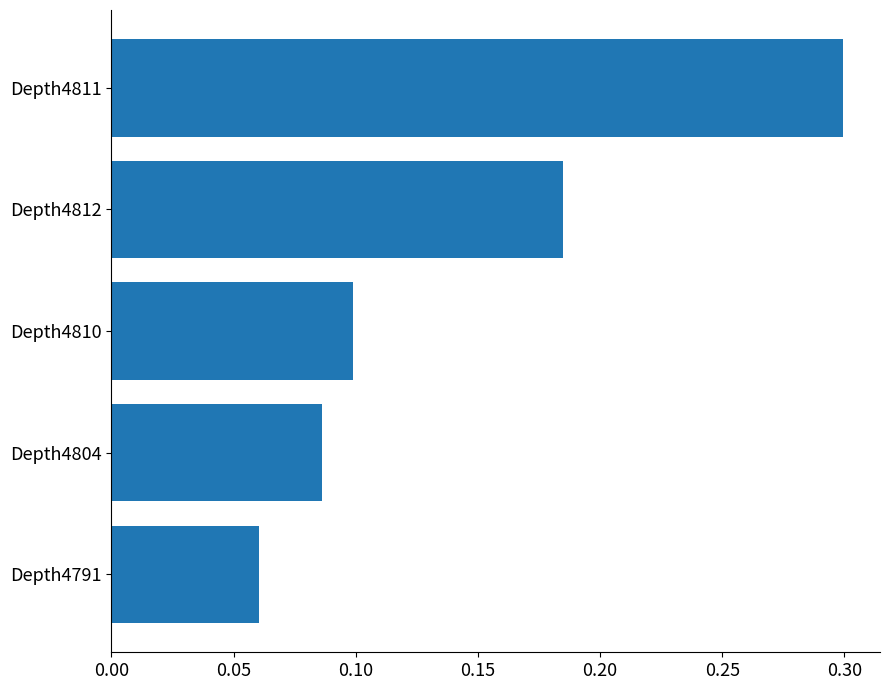

How many bars are there in total?

5